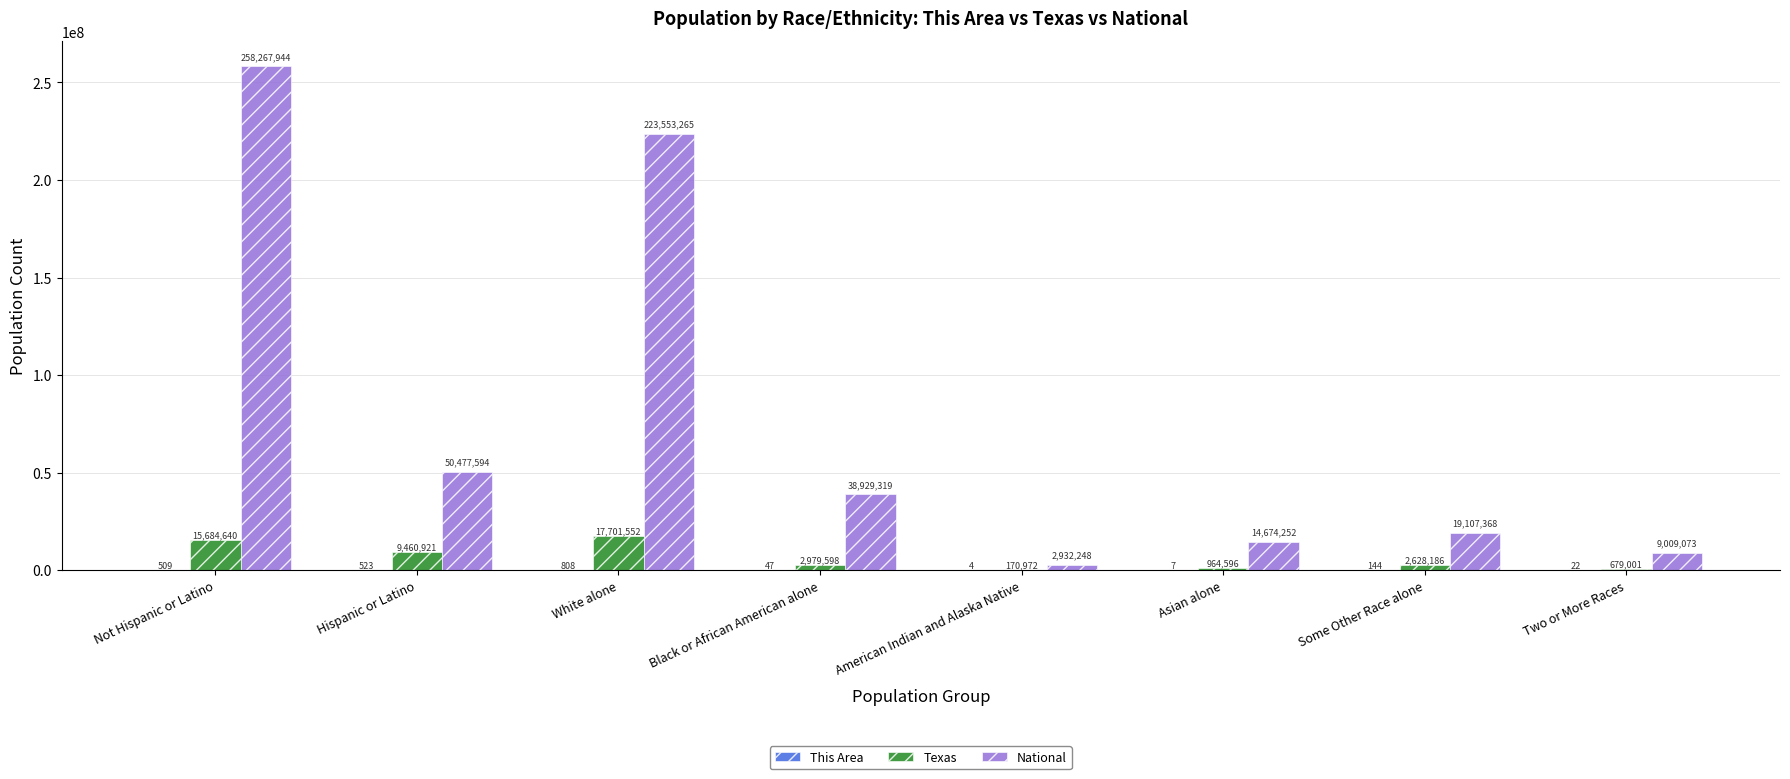

Are the bars grouped side by side (vs. stacked)?

Yes